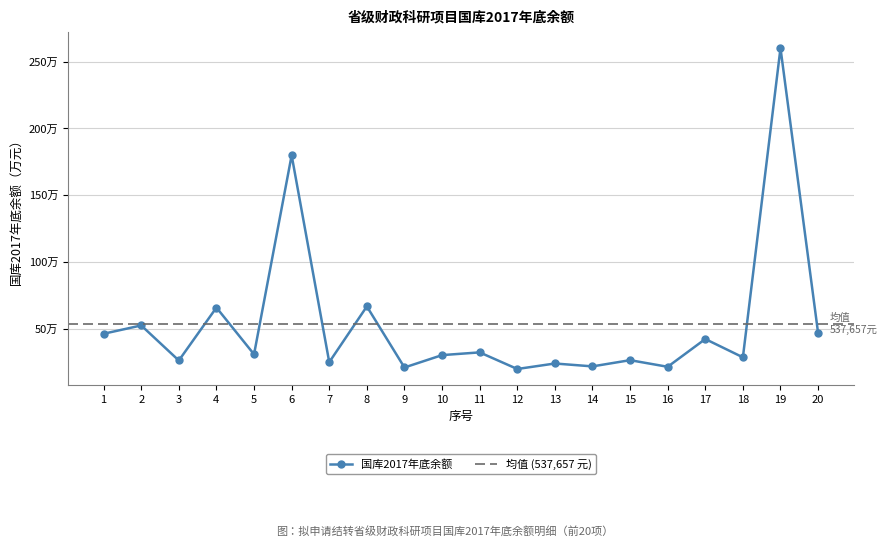

Count the number of values greater than 312501.

10